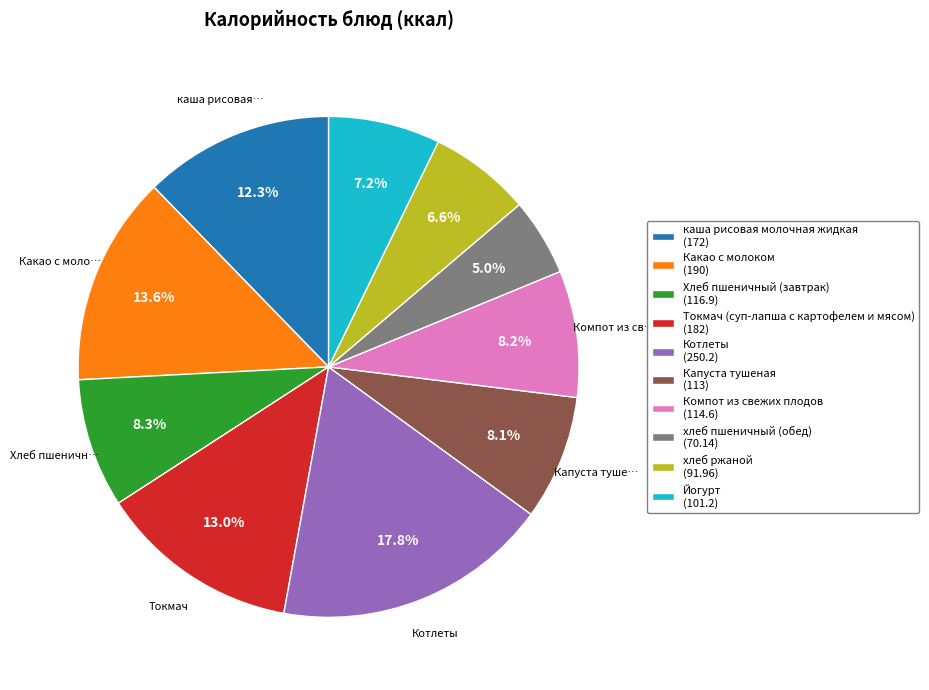

What portion of the pie excludes каша рисовая молочная жидкая?

87.7%